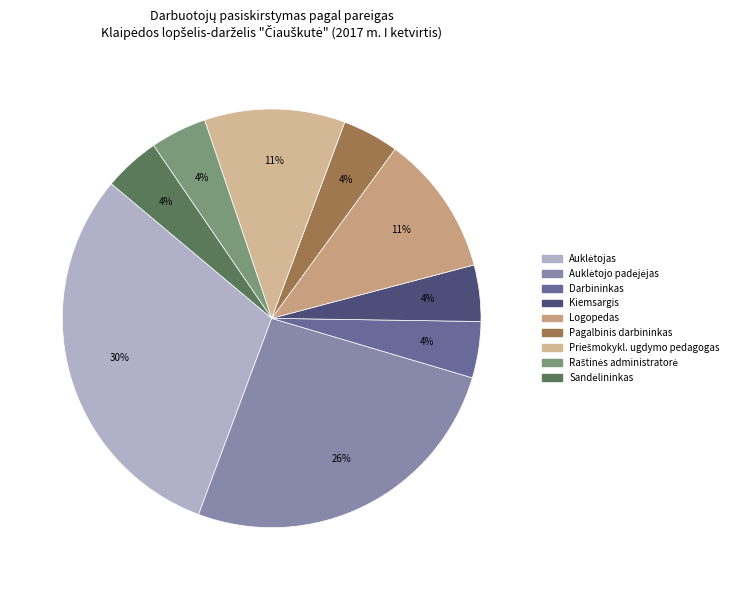

How many segments does this pie chart have?

9